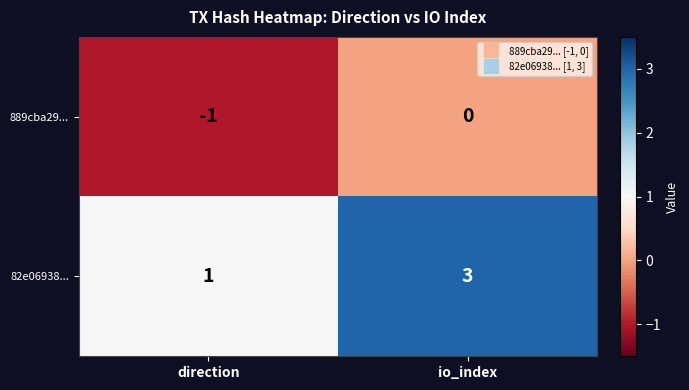

What is the spread (max minus min) of values at io_index?

3